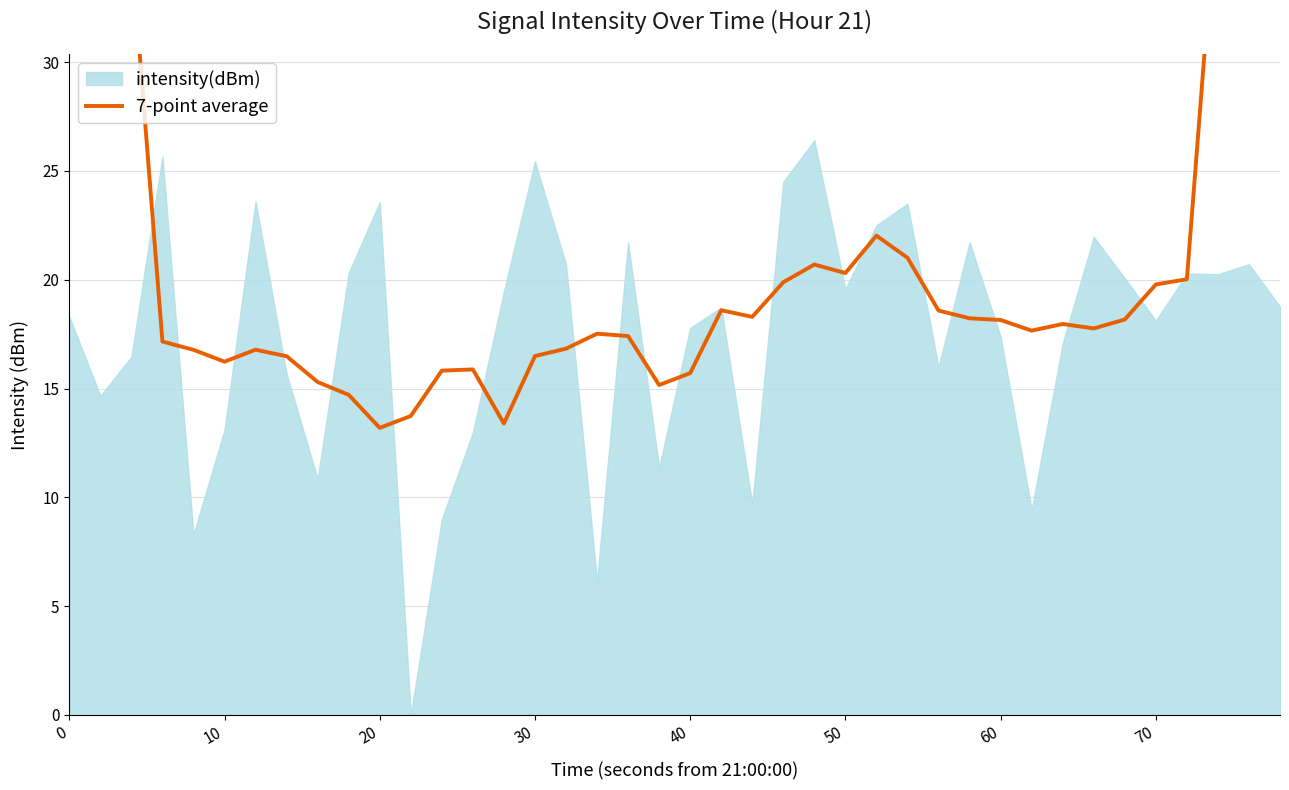

What is the difference between the maximum and minimum values?

62.5